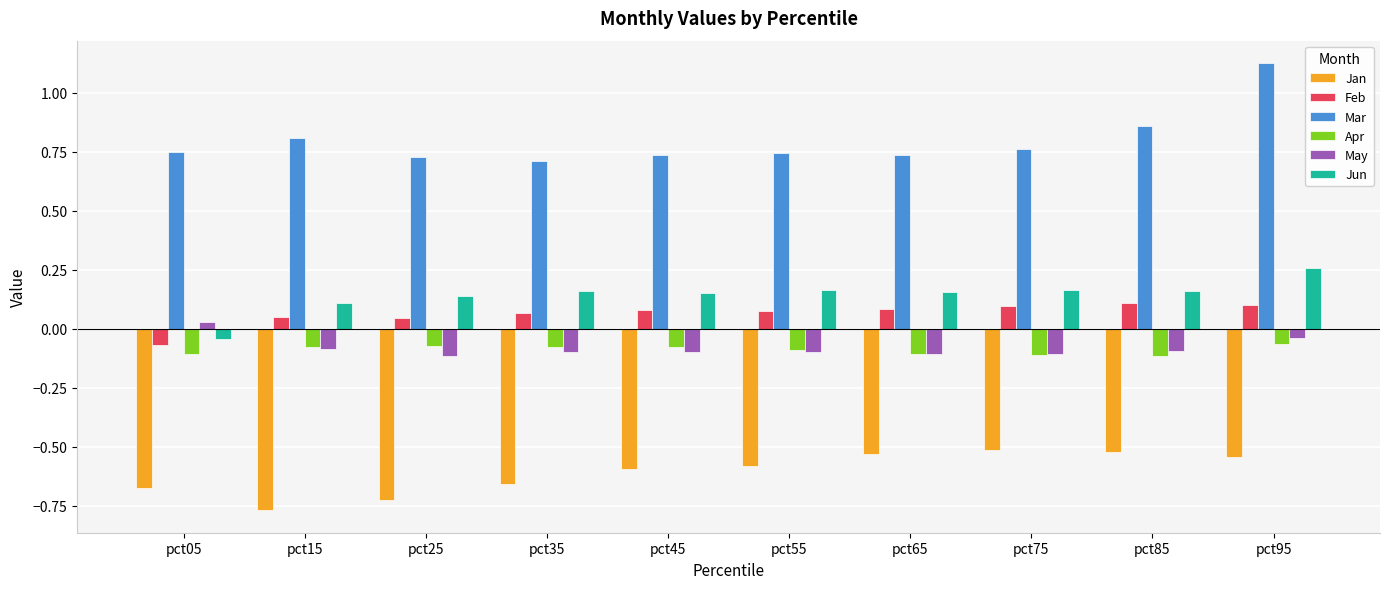

Which series has the widest spread of values?

Mar